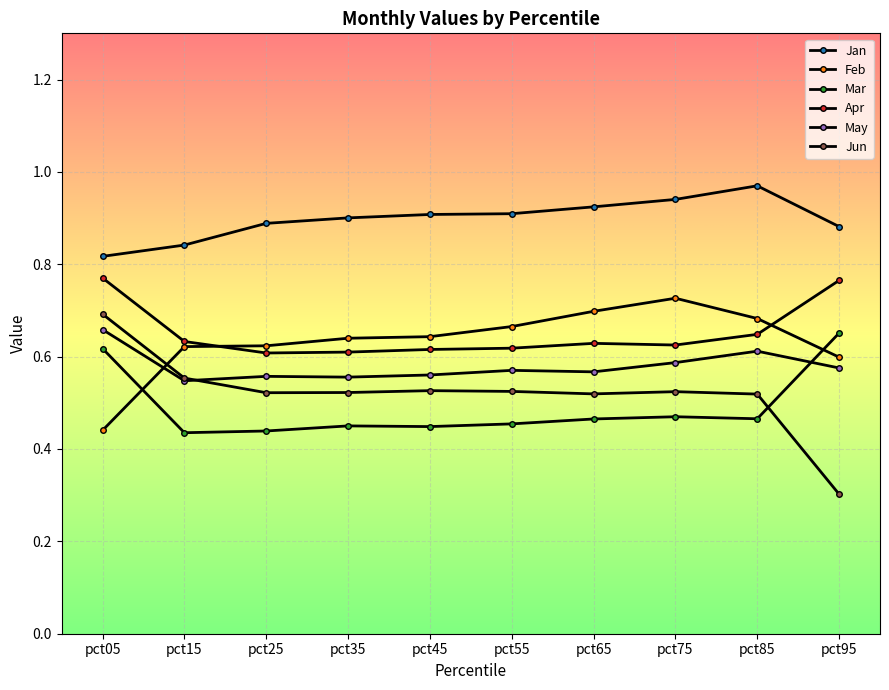

Reading right to left, list all the values displayed in this chart.

Jan: pct95=0.9	pct85=1.0	pct75=0.9	pct65=0.9	pct55=0.9	pct45=0.9	pct35=0.9	pct25=0.9	pct15=0.8	pct05=0.8
Feb: pct95=0.6	pct85=0.7	pct75=0.7	pct65=0.7	pct55=0.7	pct45=0.6	pct35=0.6	pct25=0.6	pct15=0.6	pct05=0.4
Mar: pct95=0.7	pct85=0.5	pct75=0.5	pct65=0.5	pct55=0.5	pct45=0.4	pct35=0.4	pct25=0.4	pct15=0.4	pct05=0.6
Apr: pct95=0.8	pct85=0.6	pct75=0.6	pct65=0.6	pct55=0.6	pct45=0.6	pct35=0.6	pct25=0.6	pct15=0.6	pct05=0.8
May: pct95=0.6	pct85=0.6	pct75=0.6	pct65=0.6	pct55=0.6	pct45=0.6	pct35=0.6	pct25=0.6	pct15=0.5	pct05=0.7
Jun: pct95=0.3	pct85=0.5	pct75=0.5	pct65=0.5	pct55=0.5	pct45=0.5	pct35=0.5	pct25=0.5	pct15=0.6	pct05=0.7